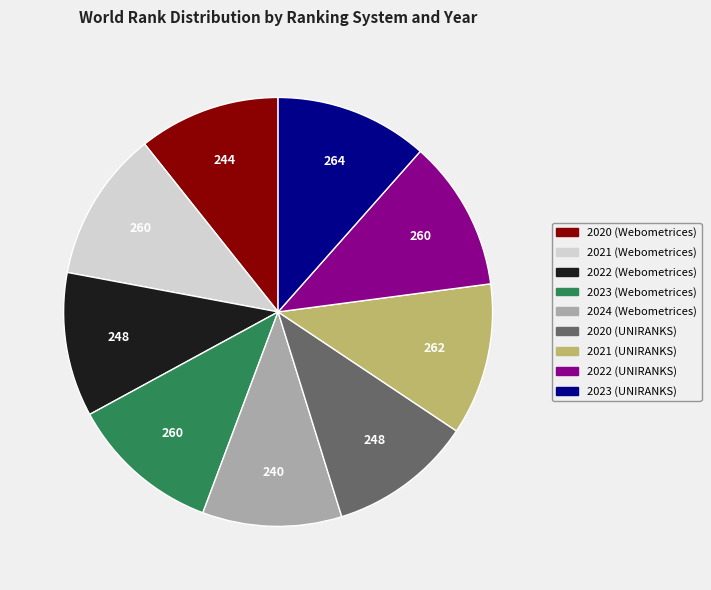

Is it true that 2022 (UNIRANKS) is 11% of the pie?

True